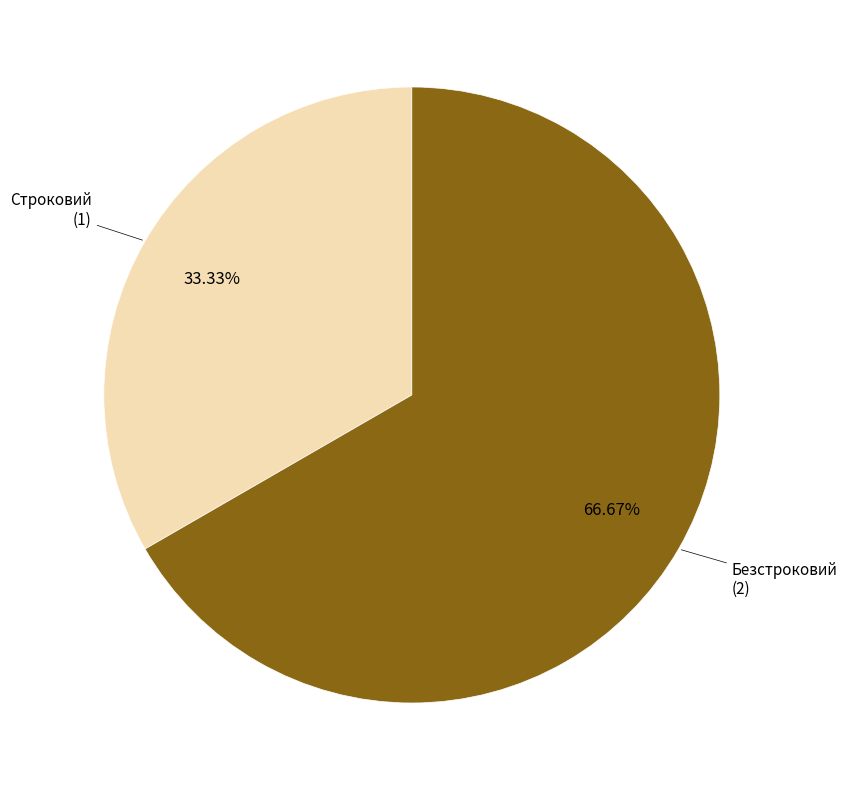

How many slices are in this pie chart?

2